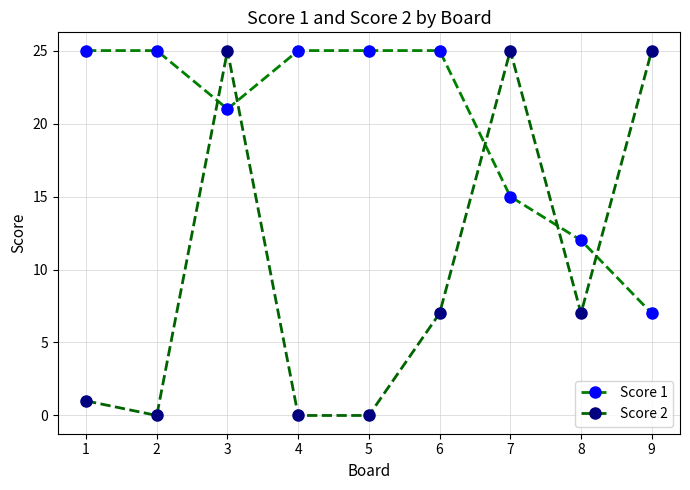

Which category has the lowest value in the Score 1 series?

9